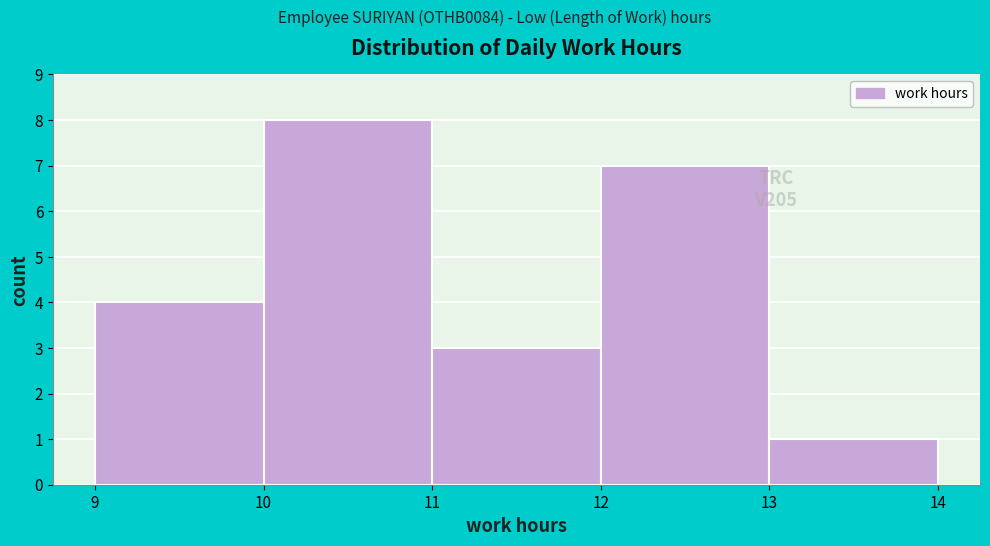

Which range on the x-axis has the tallest bar?

10 to 11